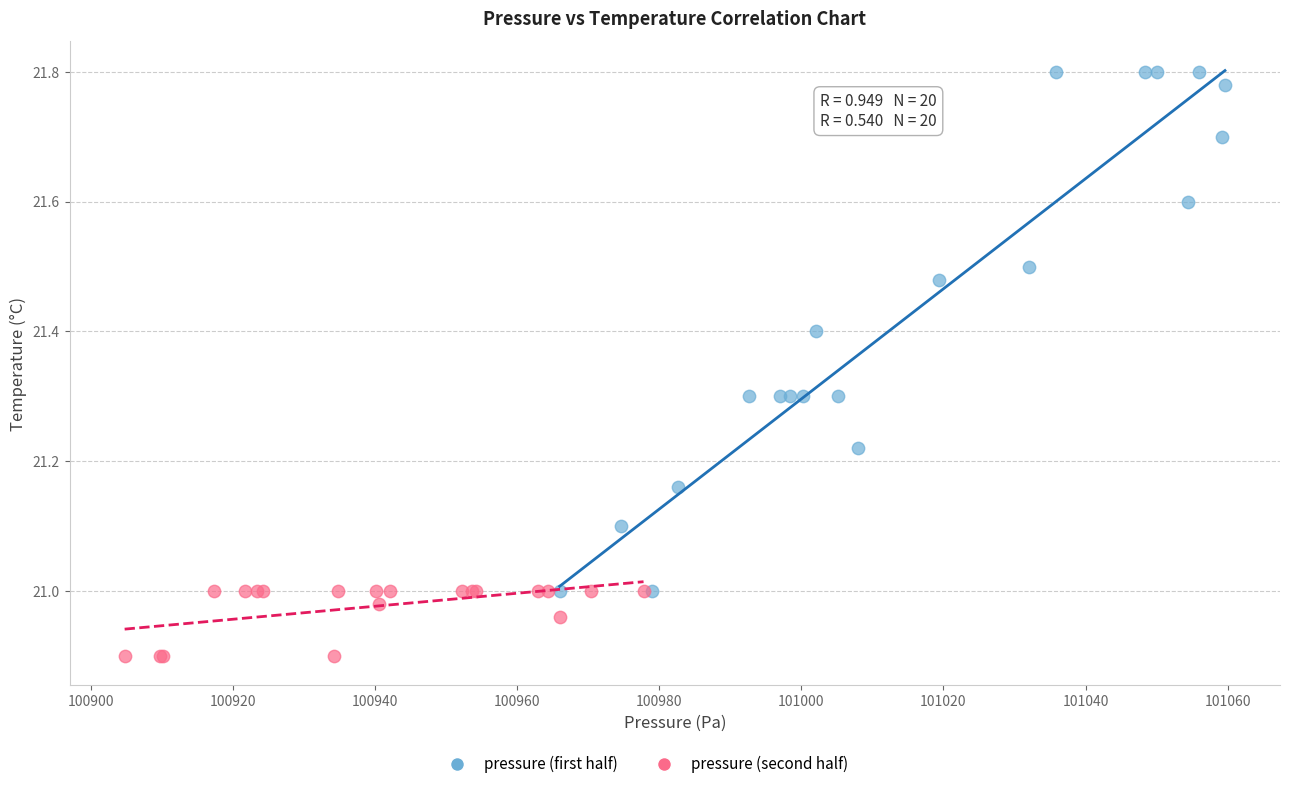

Which series has the largest Y range (max minus min)?

pressure (first half)